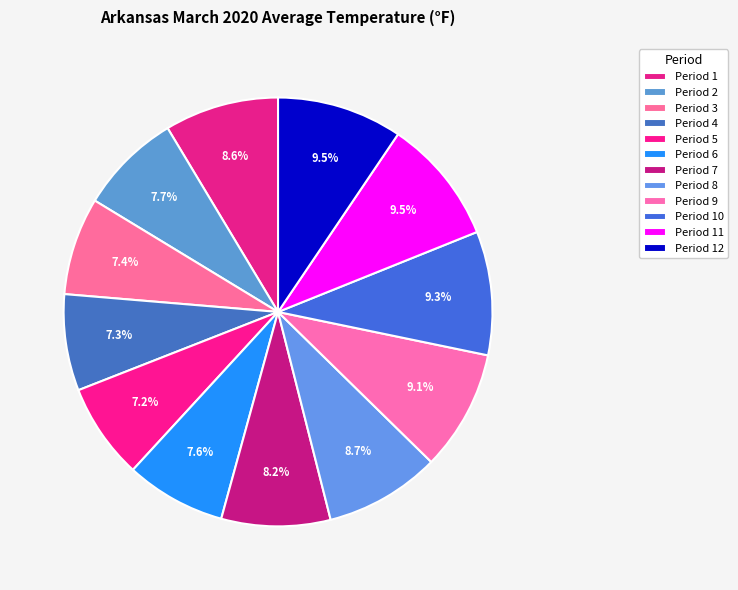

What percentage is NOT represented by Period 4?

92.7%